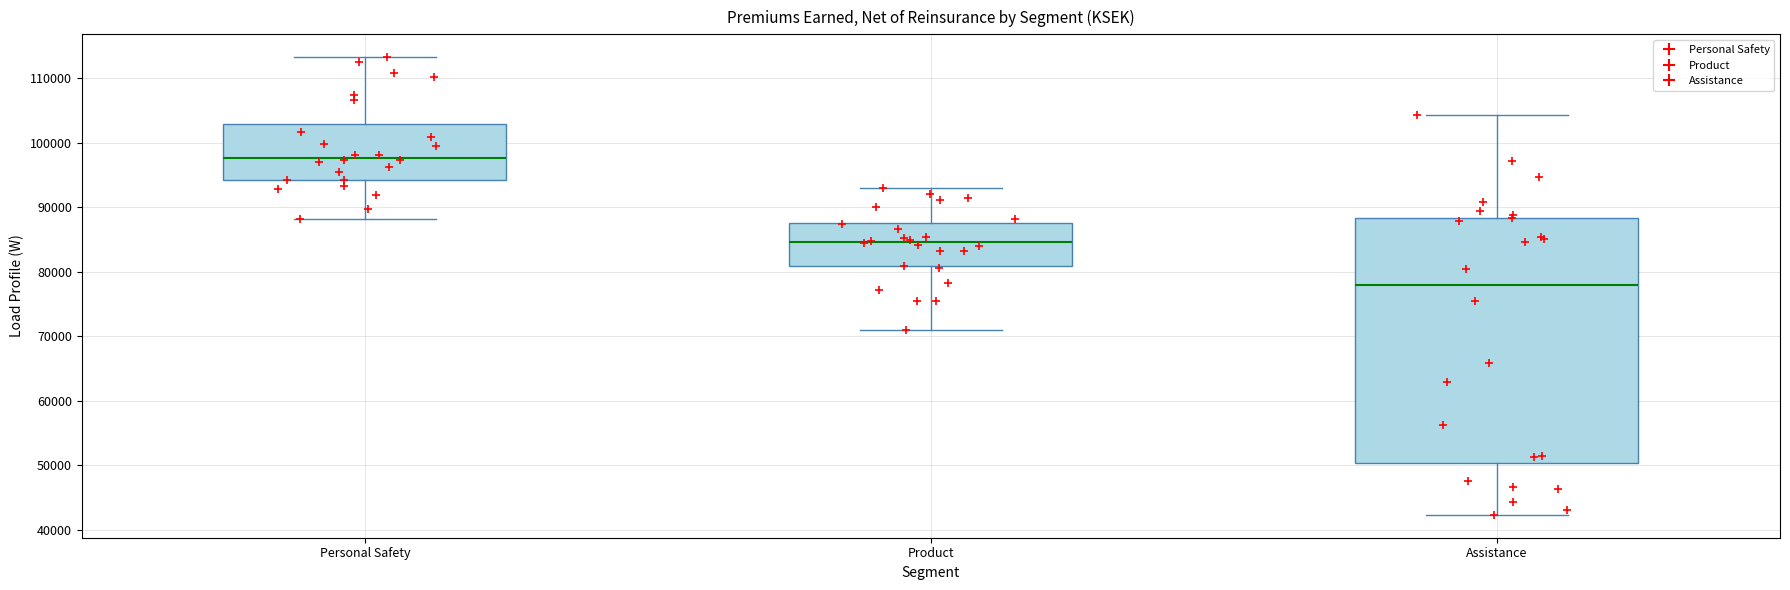

Reading left to right, transcribe this box plot: for each box, give where its median line is, the range the box spans, and where its two whiskers end, as read against the y-axis. The values are not printed on the chart, so give them approximately, as read against the axis.

Personal Safety: median 98000, box 94000 to 103000, whiskers 88000 to 113000
Product: median 85000, box 81000 to 88000, whiskers 71000 to 93000
Assistance: median 78000, box 50000 to 88000, whiskers 42000 to 104000